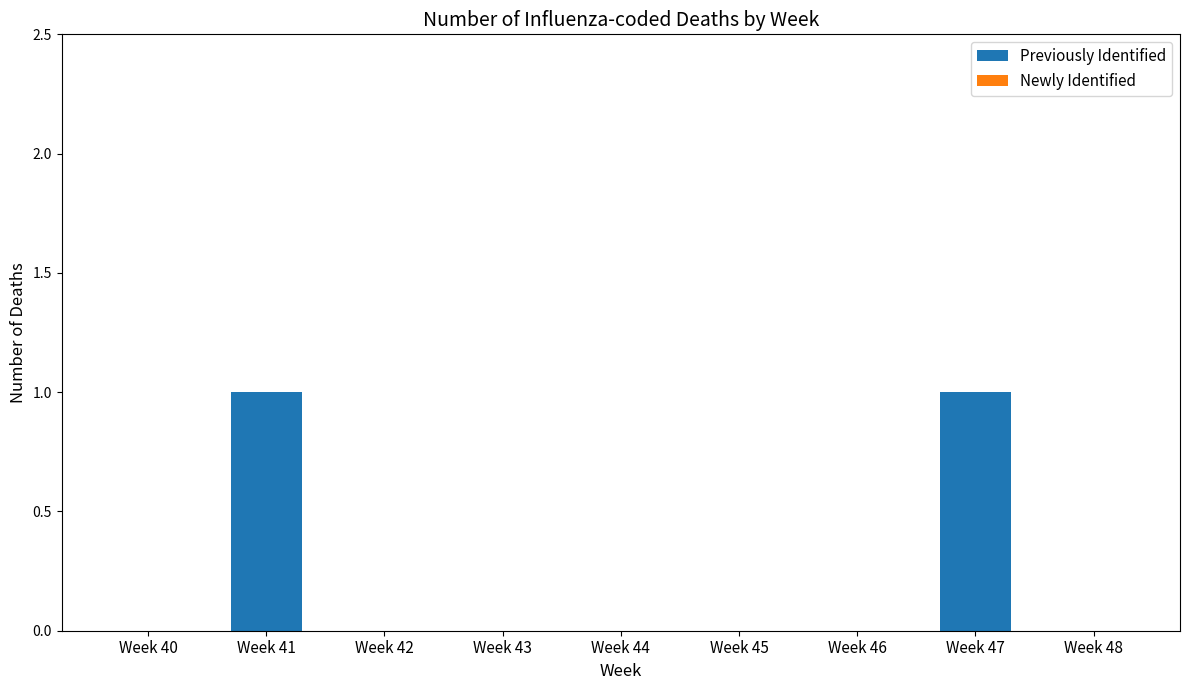

How many series are shown in this chart?

1